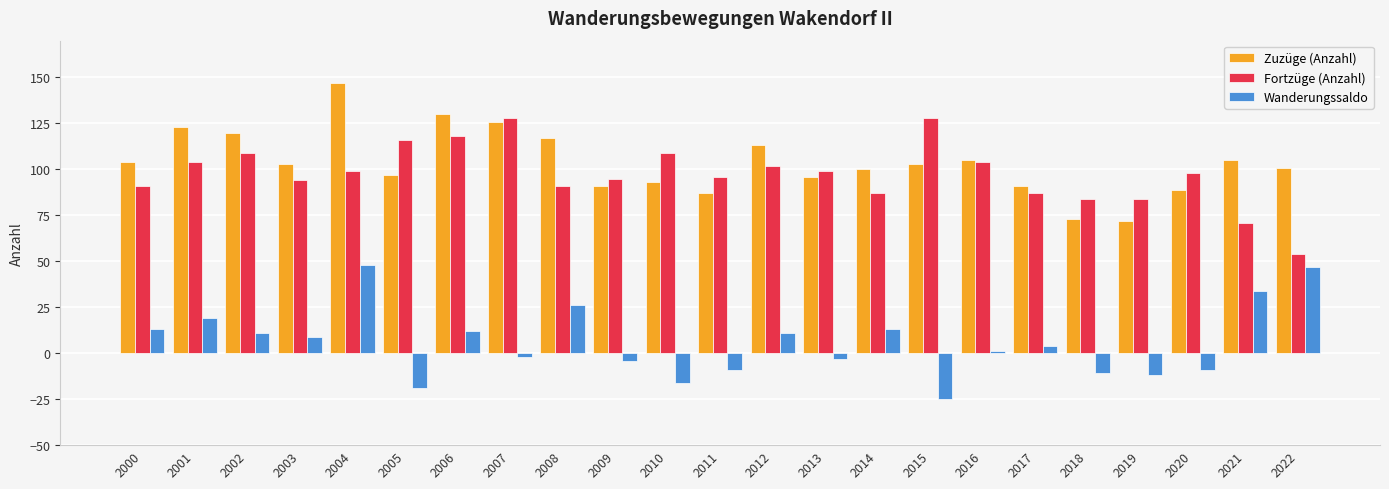

What is the sum of all Zuzüge (Anzahl) values?

2386